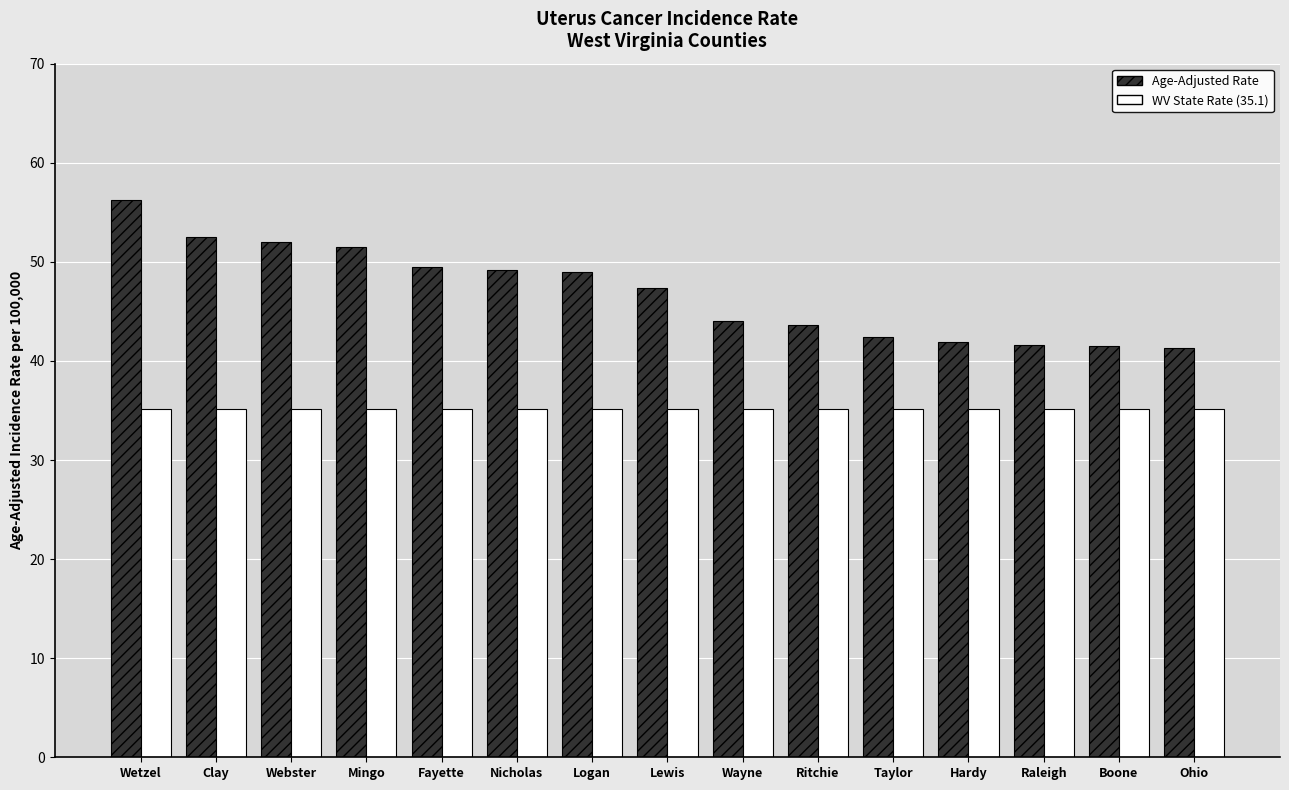

What is the label of the 7th bar from the right?

Wayne